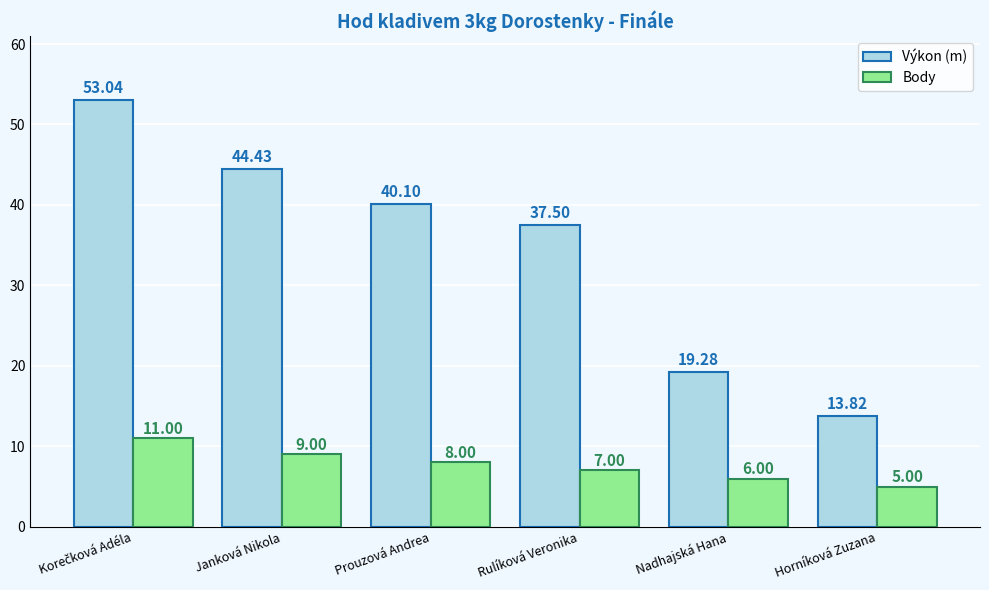

Reading left to right, list all the values displayed in this chart.

Výkon (m): 53.0	44.4	40.1	37.5	19.3	13.8
Body: 11.0	9.0	8.0	7.0	6.0	5.0